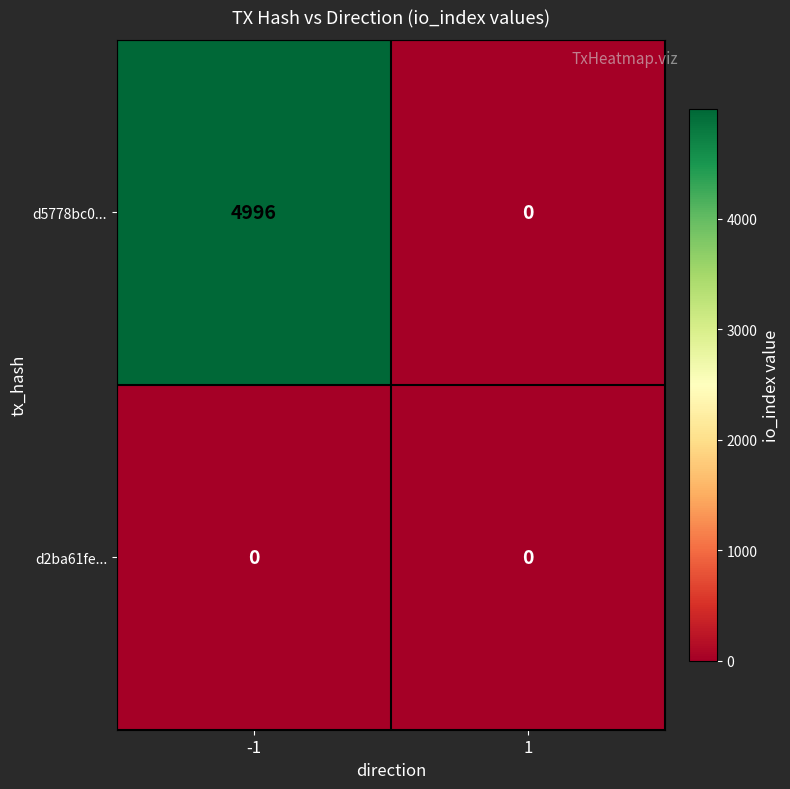

What is the total value across all series at -1?

4996